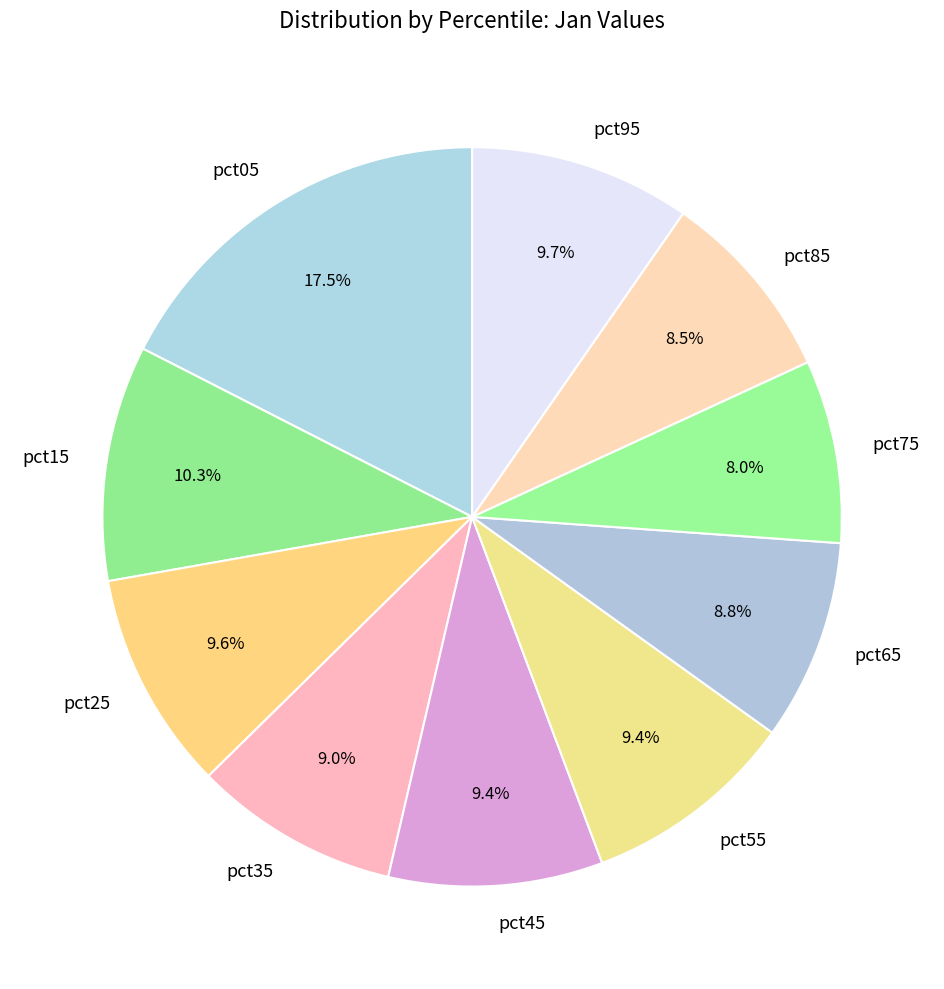

To the nearest percent, what is the difference between the largest and smallest slice percentages?

9%